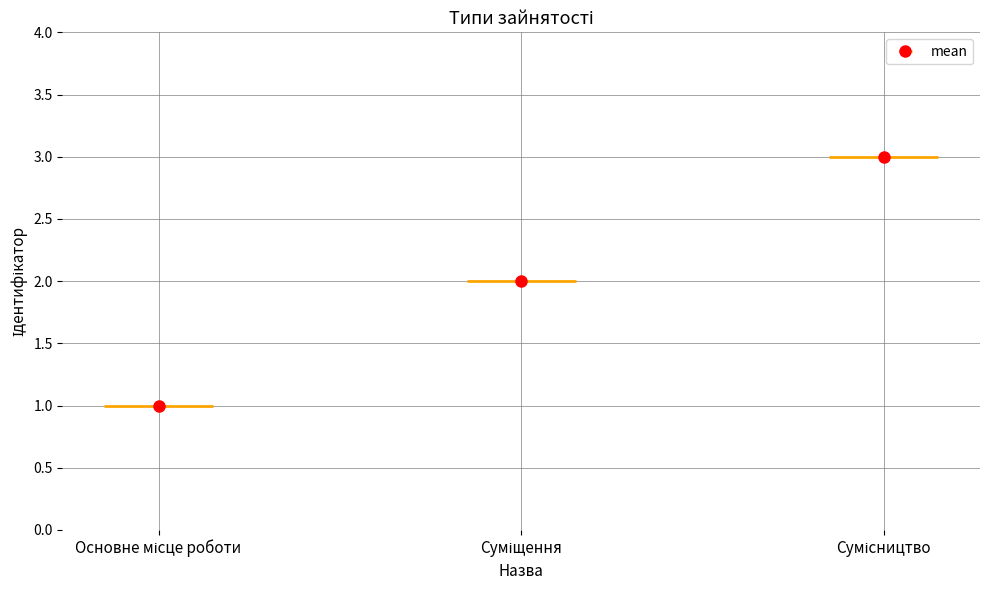

What is the label of the 3rd bar from the right?

Основне місце роботи